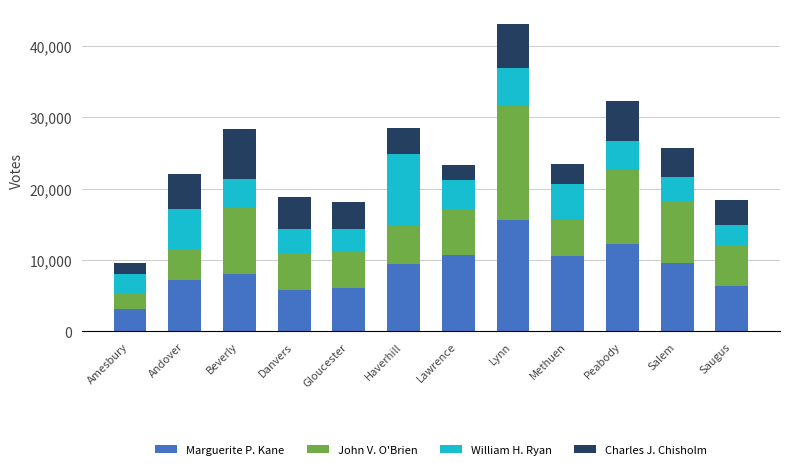

What is the minimum value for Marguerite P. Kane?

3104